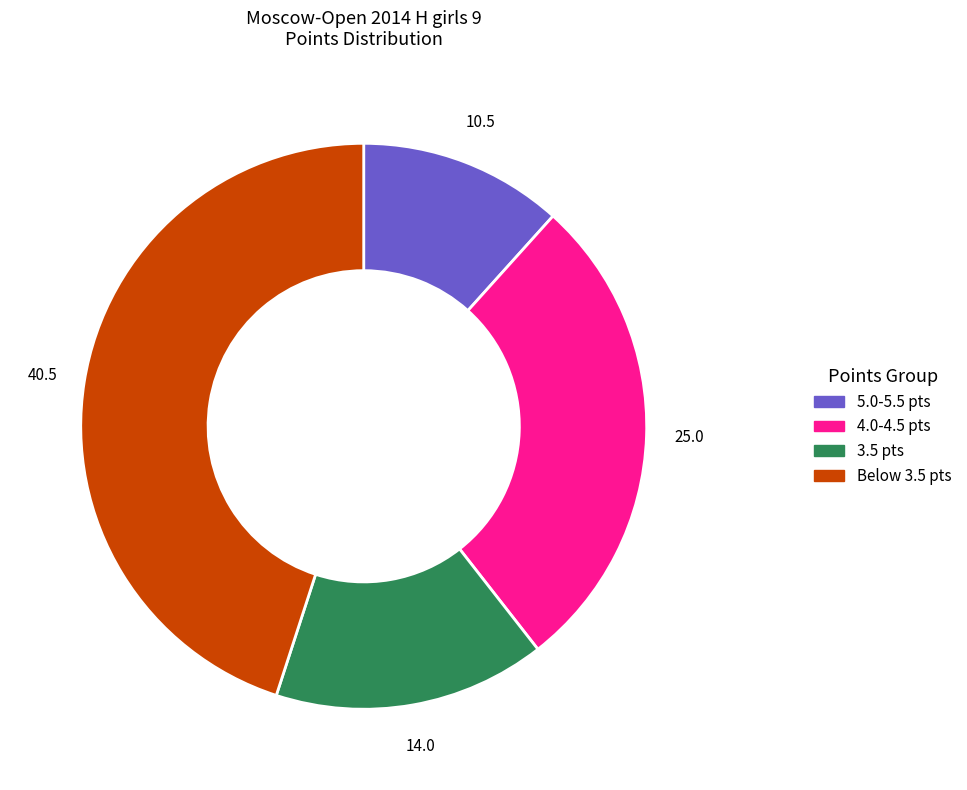

Is there a majority slice in this chart?

No